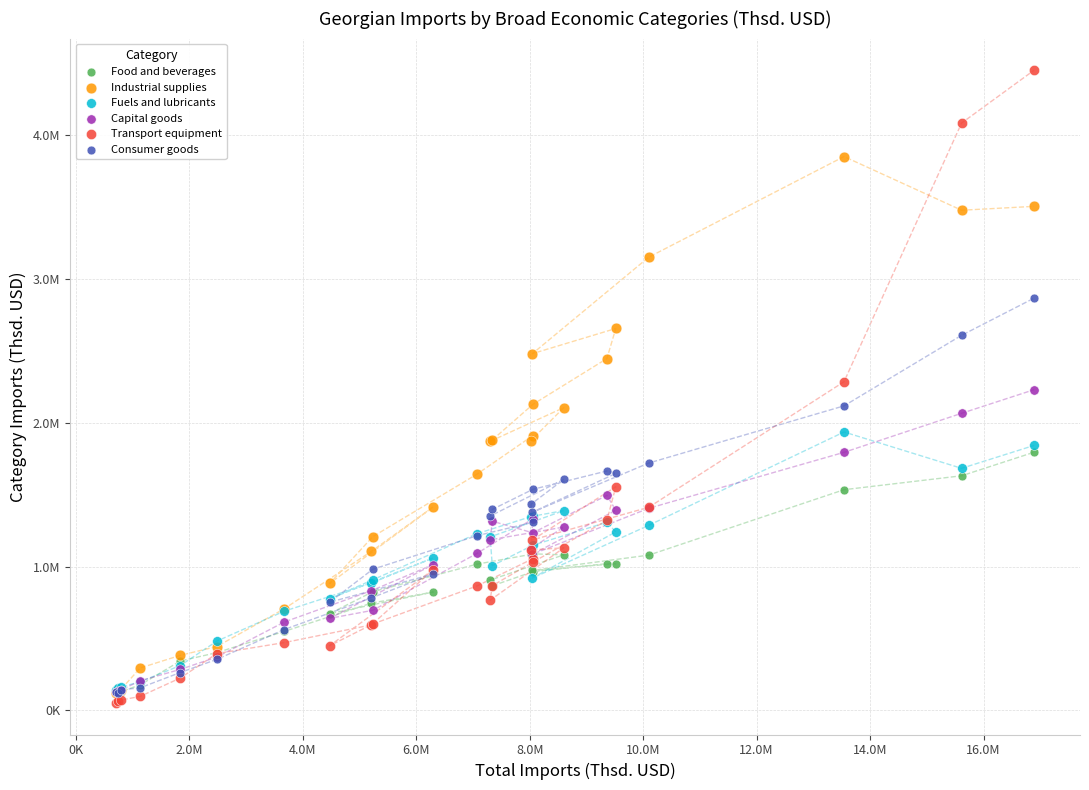

Which series reaches the minimum Y coordinate?

Transport equipment